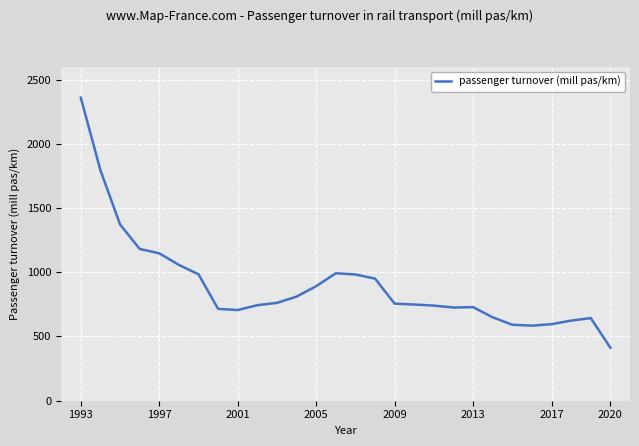

What is the minimum value shown in the chart?

412.9